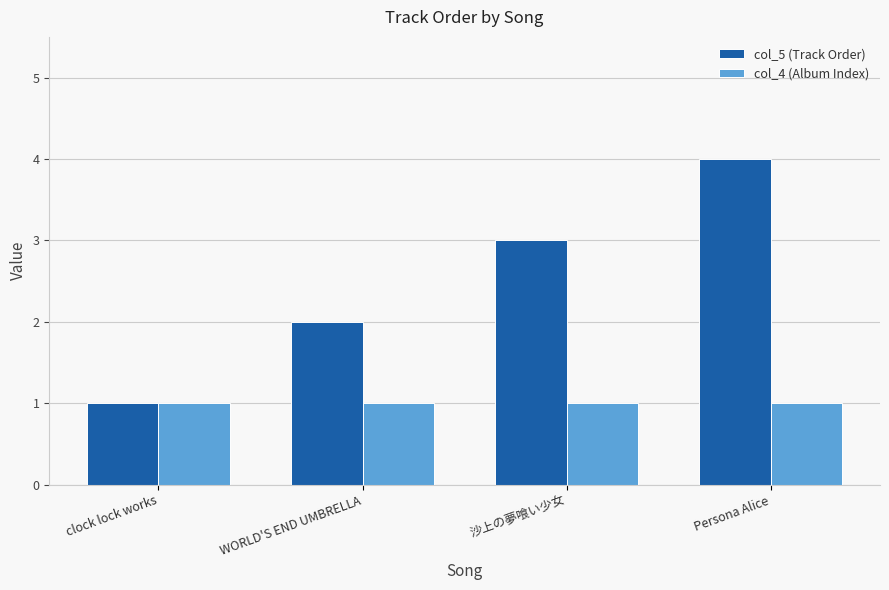

Reading left to right, what are all the values shown in this chart?

col_5 (Track Order): clock lock works=1	WORLD'S END UMBRELLA=2	沙上の夢喰い少女=3	Persona Alice=4
col_4 (Album Index): clock lock works=1	WORLD'S END UMBRELLA=1	沙上の夢喰い少女=1	Persona Alice=1